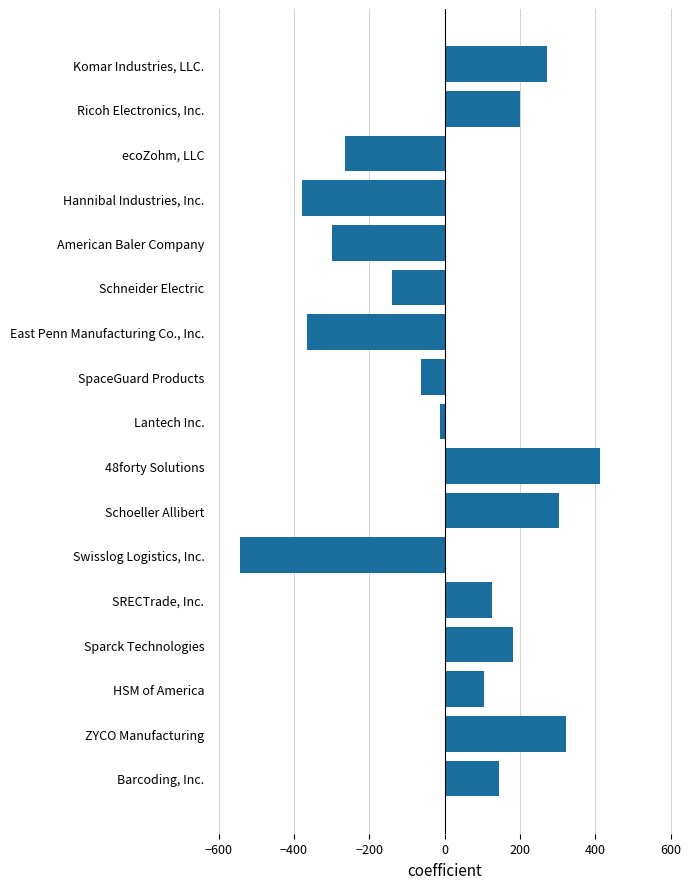

Reading top to bottom, transcribe all the data shown in this chart.

270.5	200.5	-264.5	-379.5	-299.5	-140.5	-366.5	-61.5	-11.5	412.5	304.5	-543.5	126.5	182.5	103.5	322.5	143.5